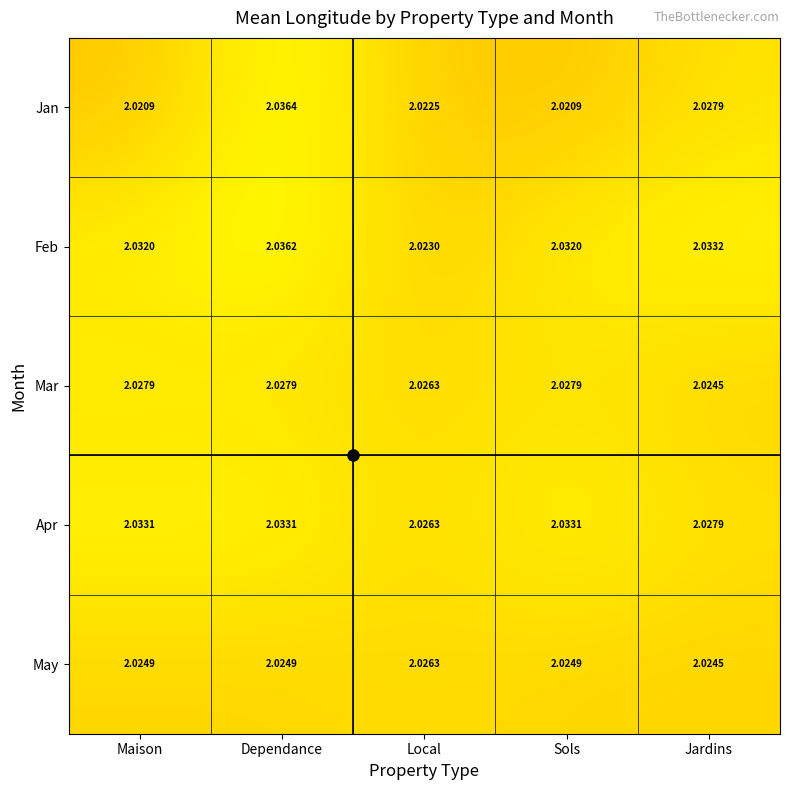

At which category does the chart reach its peak across all series?

Dependance